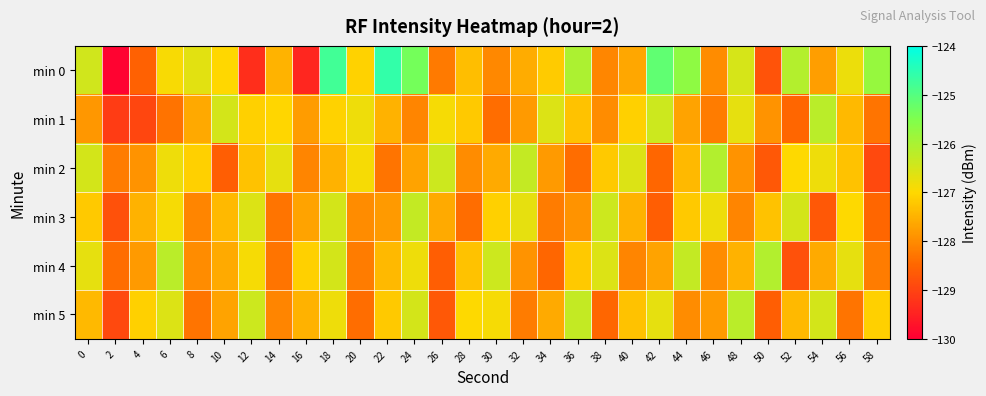

Count the number of data series in this chart.

6